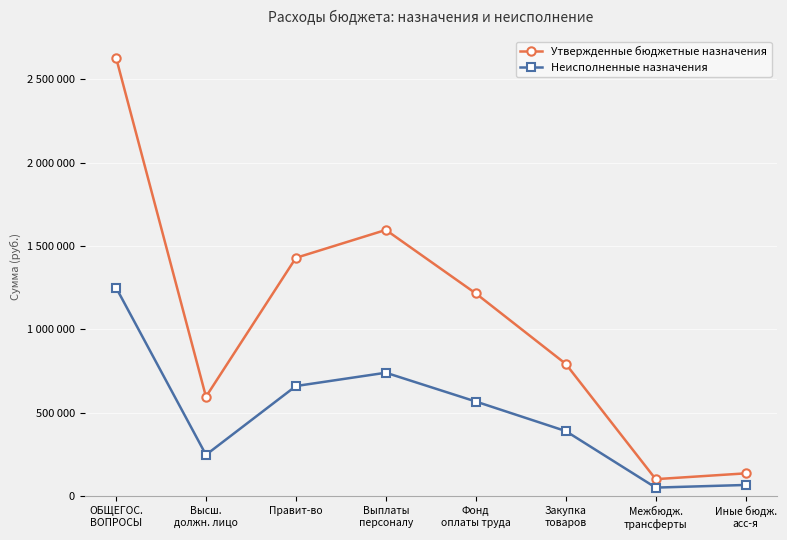

True or false: Утвержденные бюджетные назначения and Неисполненные назначения intersect in this chart.

False